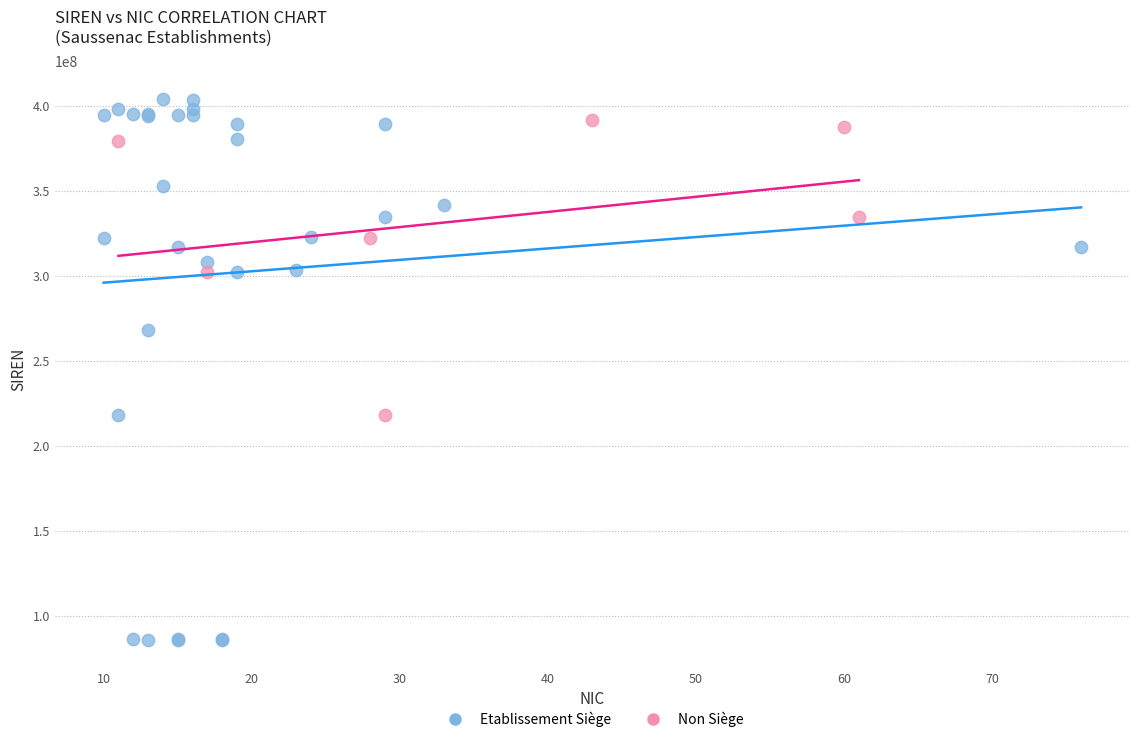

What are all the series names shown in the legend?

Etablissement Siège, Non Siège